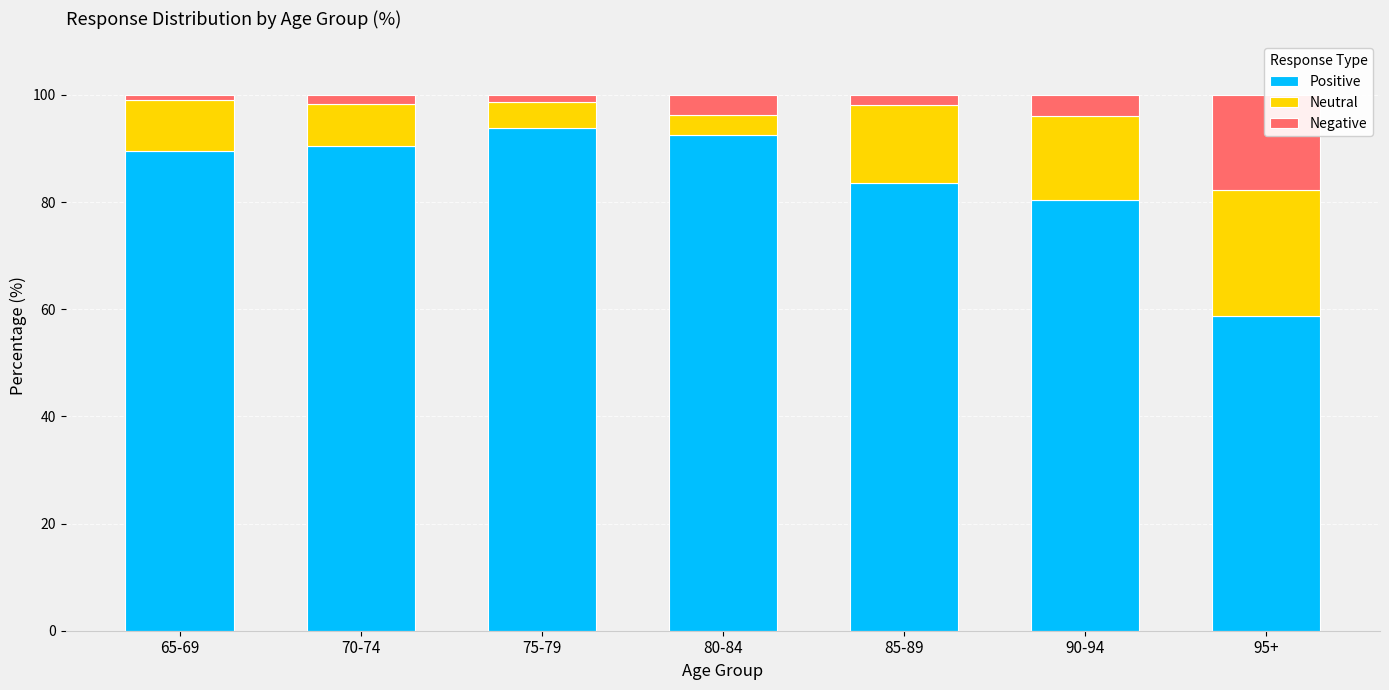

Which series has the largest total across all categories?

Positive